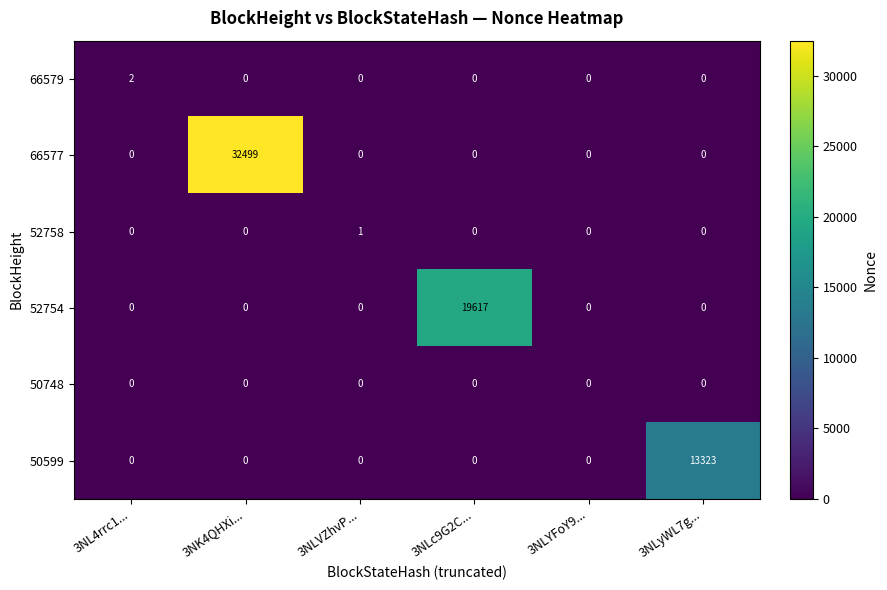

What is the highest value of the 50599 series?

13323